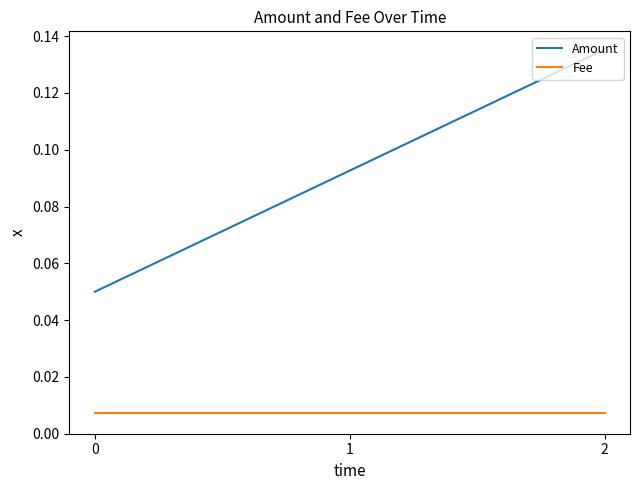

Rank the series by their average value, from highest to lowest.

Amount, Fee